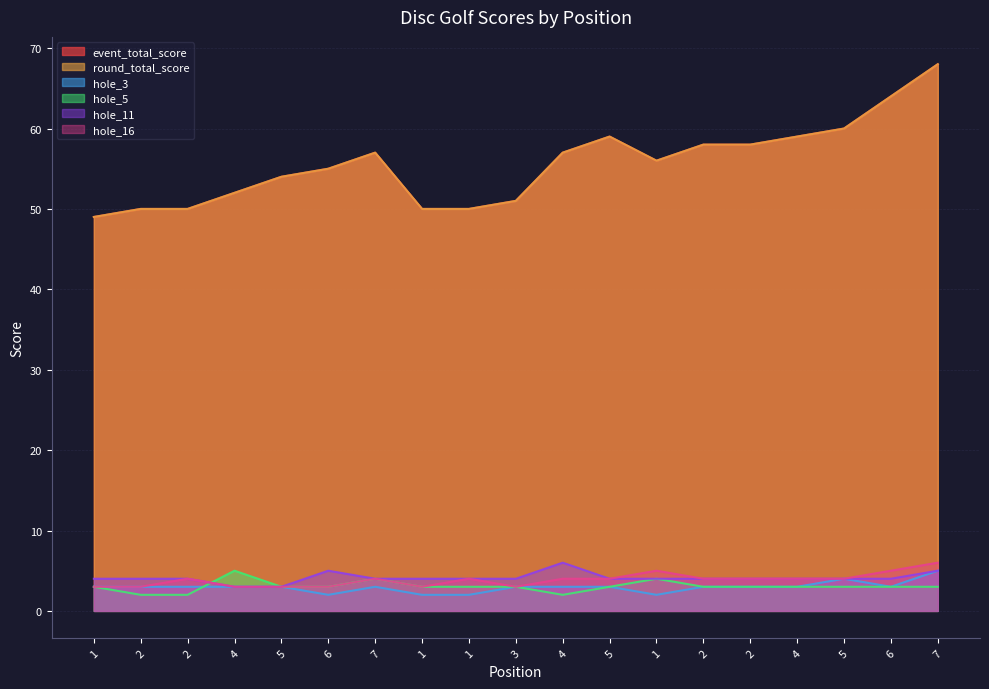

Which series has the largest total across all categories?

event_total_score